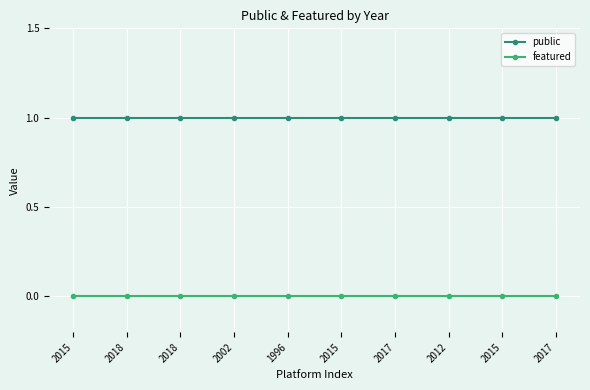

Which has a higher value, 2015 or 2018?

2015